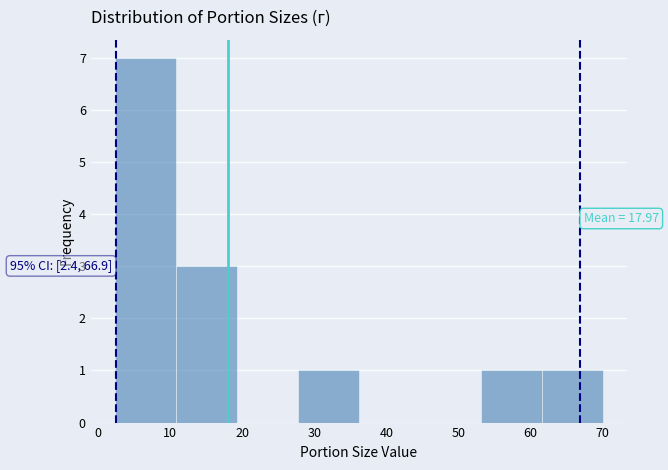

Which range on the x-axis has the tallest bar?

2 to 11